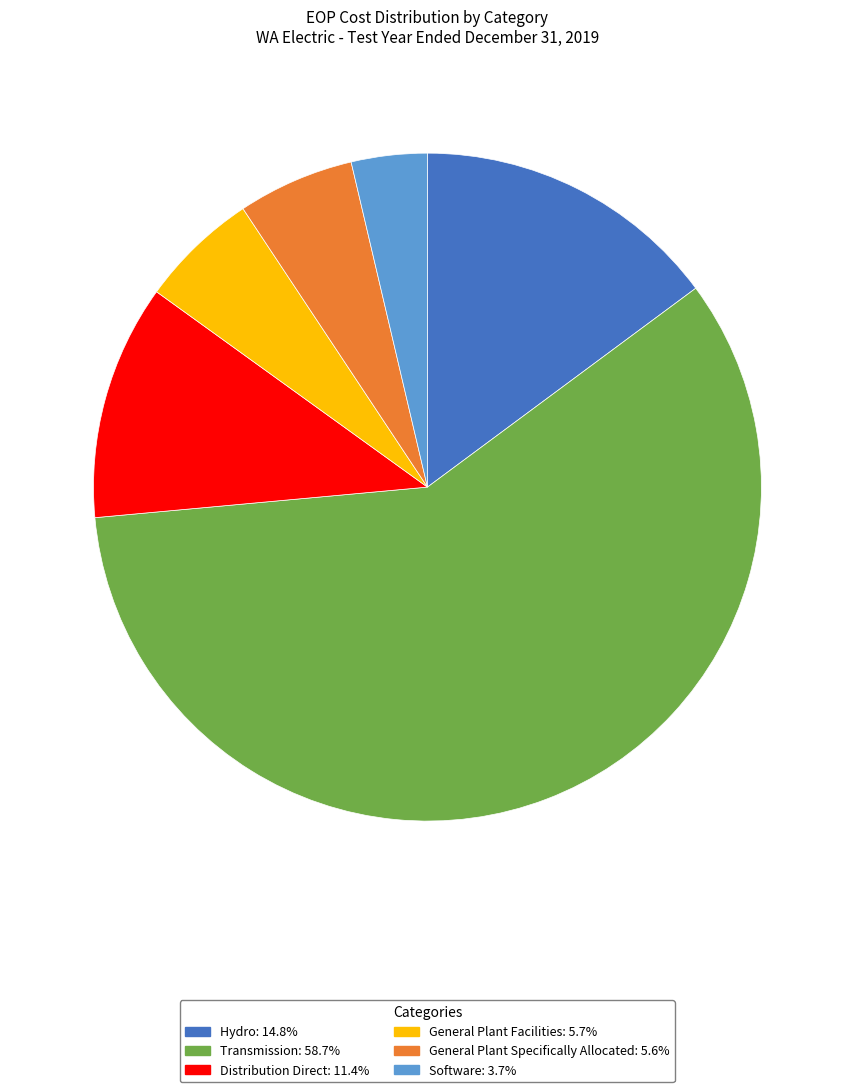

What is the majority slice?

Transmission